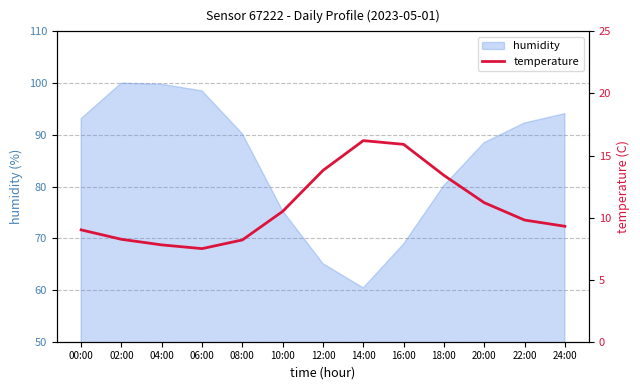

The chart shows a value of 7.8 at 04:00. True or false?

True